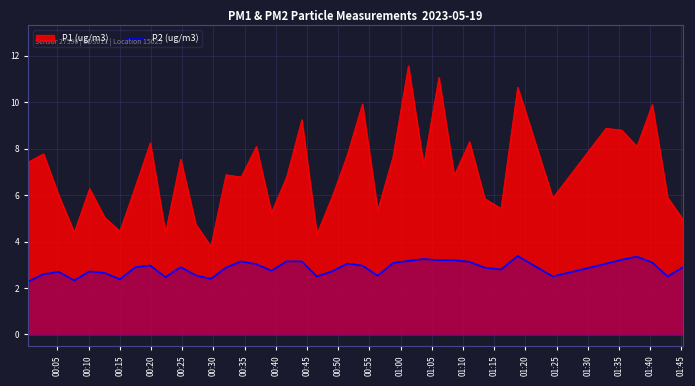

What is the minimum value for P2 (ug/m3)?

2.3